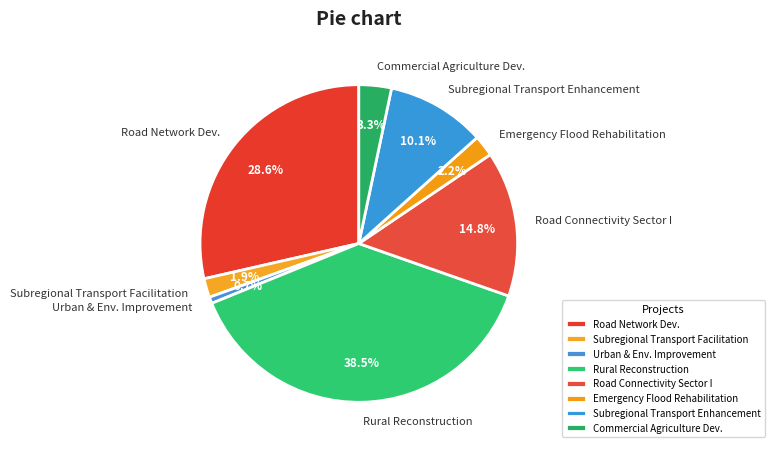

How many slices are in this pie chart?

8